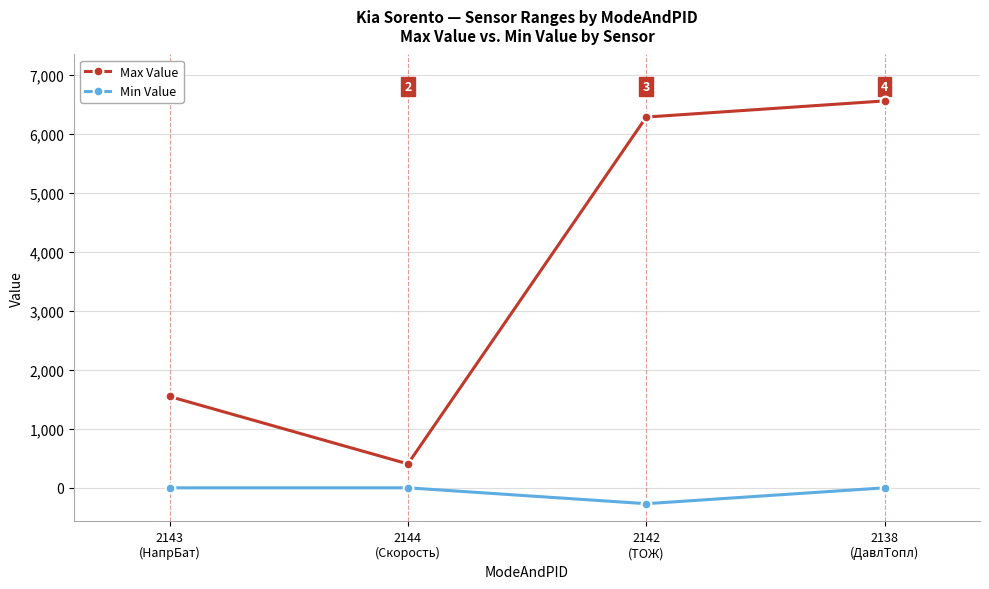

Which series changed the most between 2143
(НапрБат) and 2138
(ДавлТопл)?

Max Value